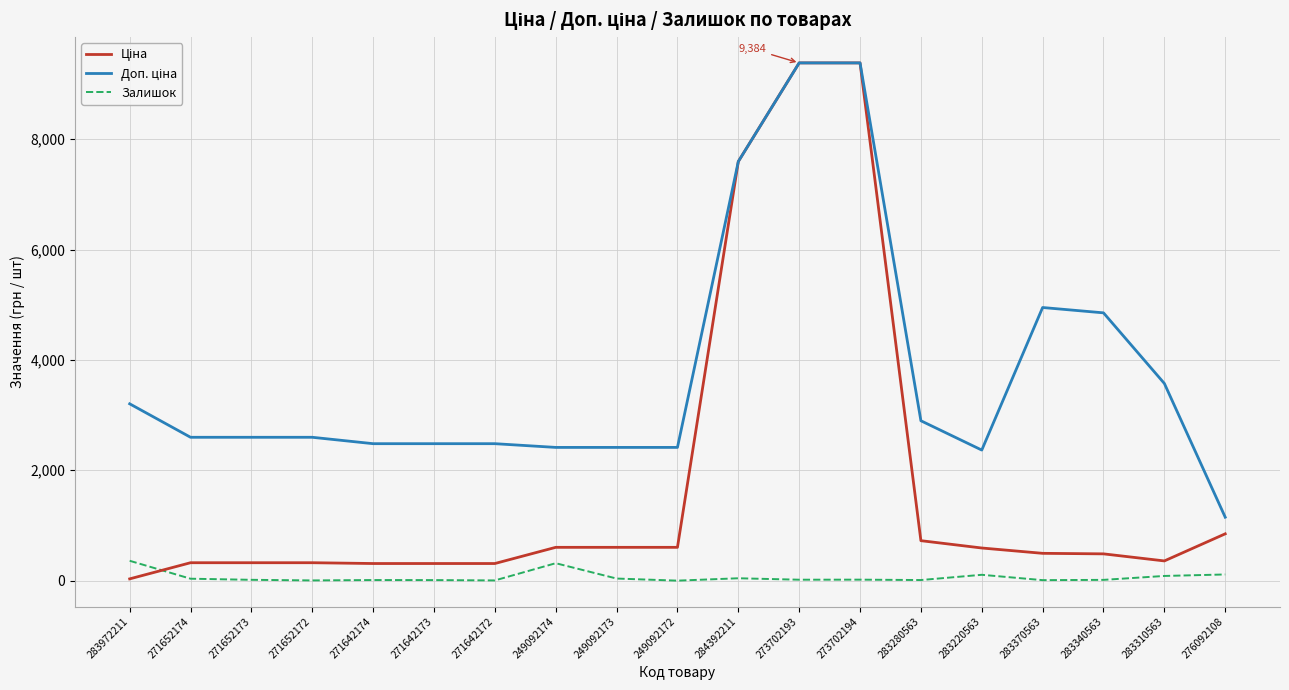

Is it true that Залишок equals 0.0 at 249092172?

True